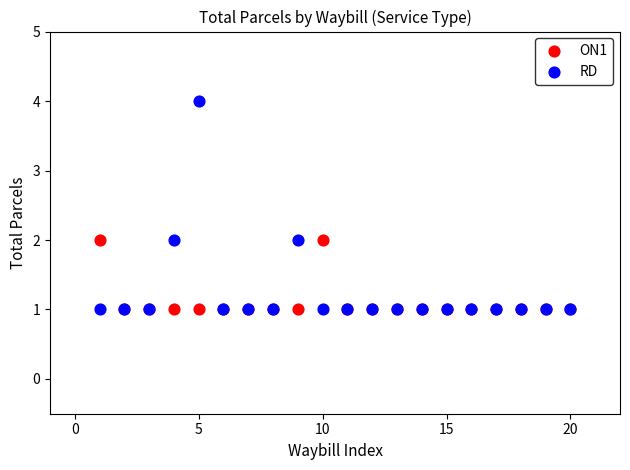

Which series contains the highest Y value?

RD